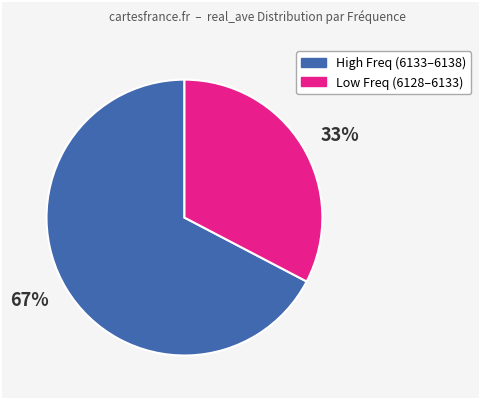

Which category has the biggest portion of the pie?

67%